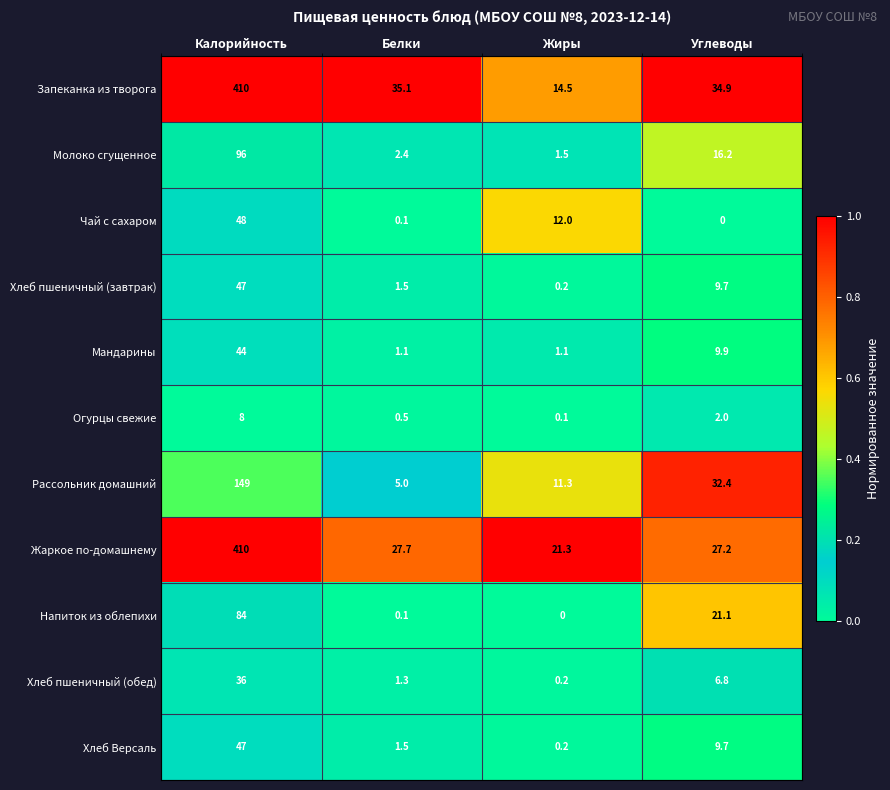

At which label does Чай с сахаром reach its minimum?

Углеводы